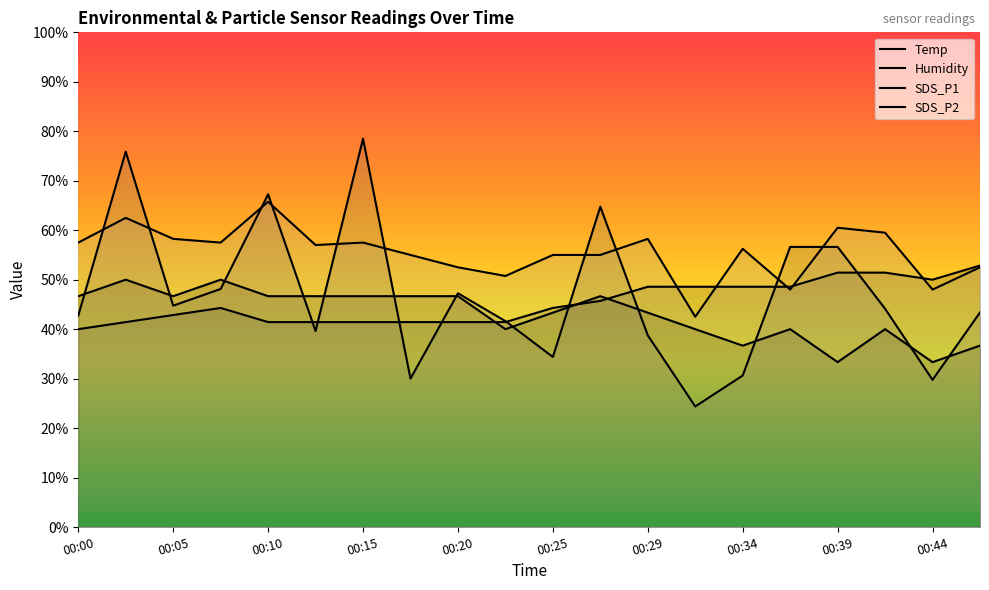

How many distinct data groups are displayed?

4